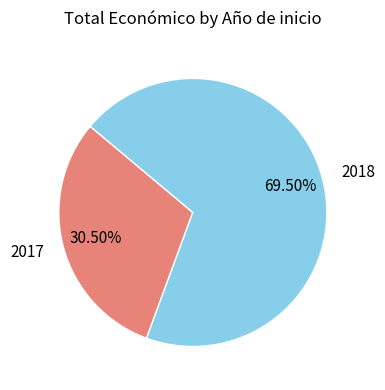

Does 2018 account for over 50% of the chart?

Yes